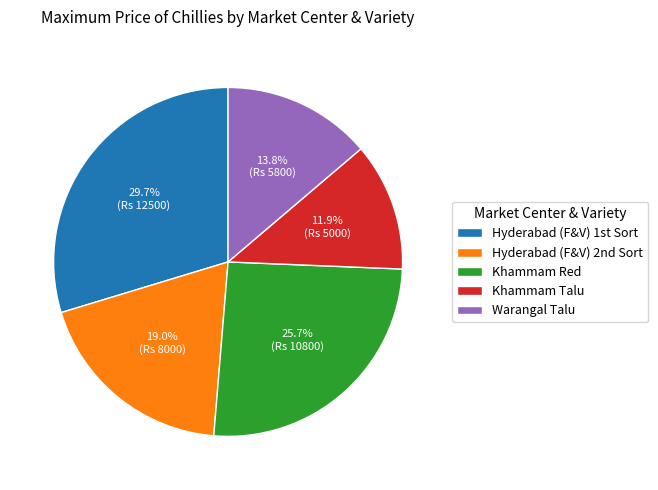

Does Khammam Talu represent more than half of the total?

No